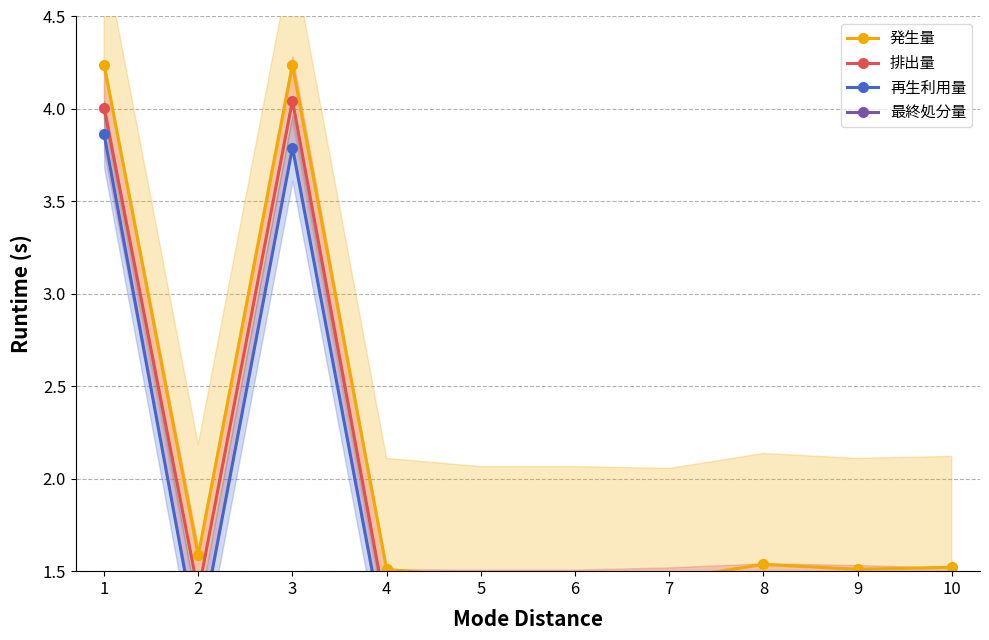

What is the maximum value for 発生量?

4.2